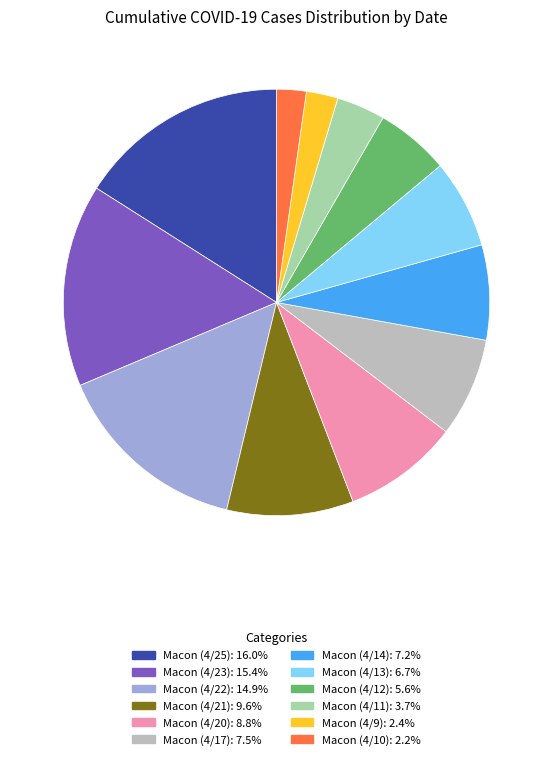

Which category has the biggest portion of the pie?

Macon (4/25)